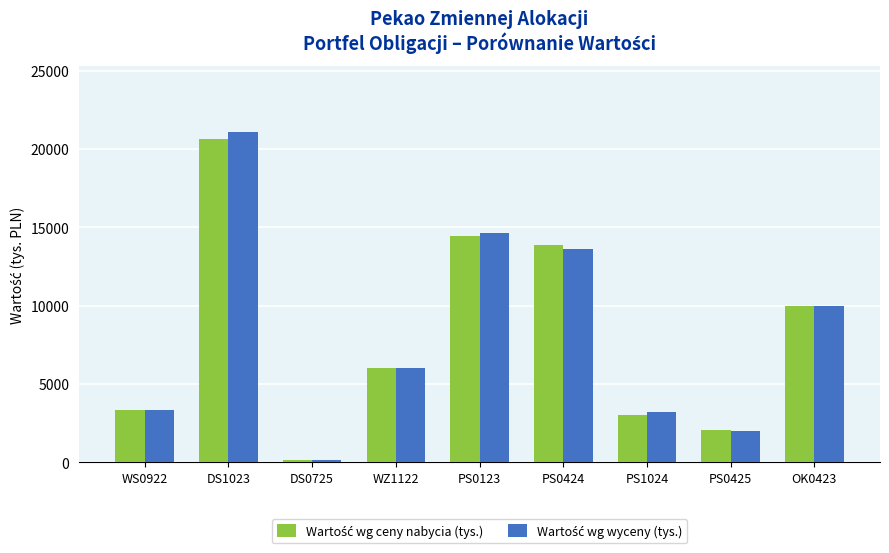

What is the smallest value displayed?

106